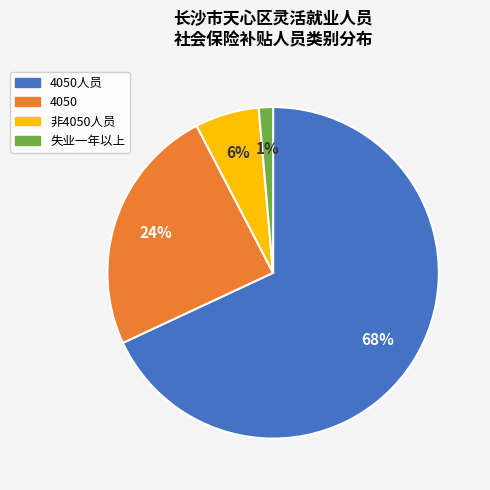

Is there any slice that represents more than half of the pie?

Yes